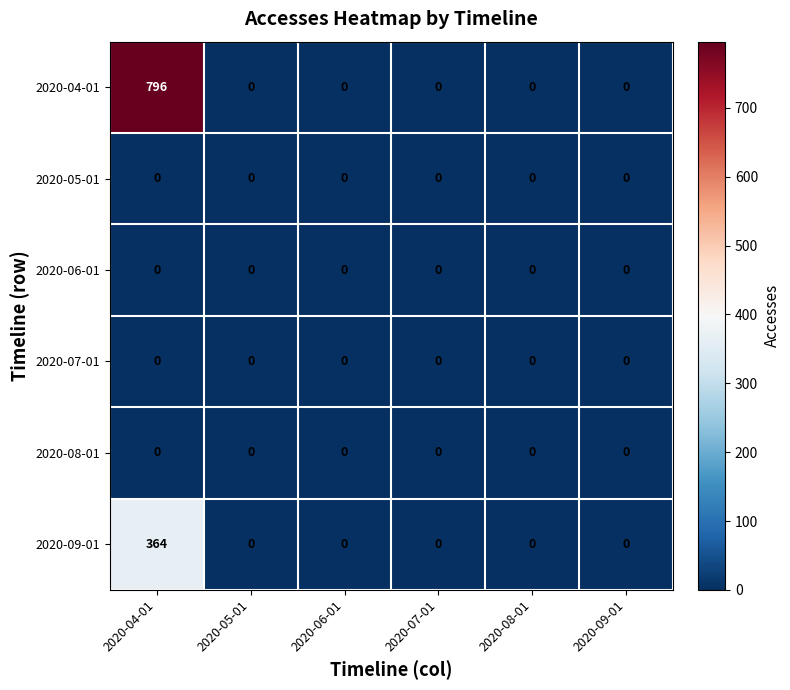

What is the difference between the 2020-04-01 values at 2020-04-01 and 2020-07-01?

796